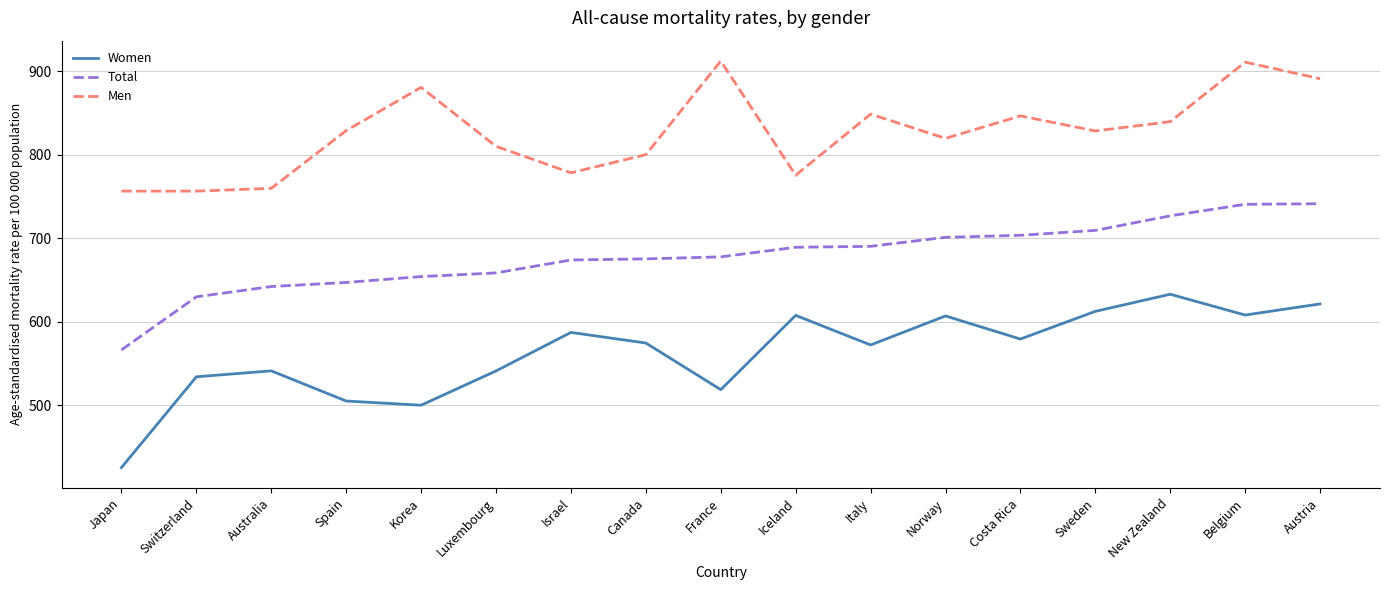

The Women series shows 541.3 at Luxembourg. True or false?

True